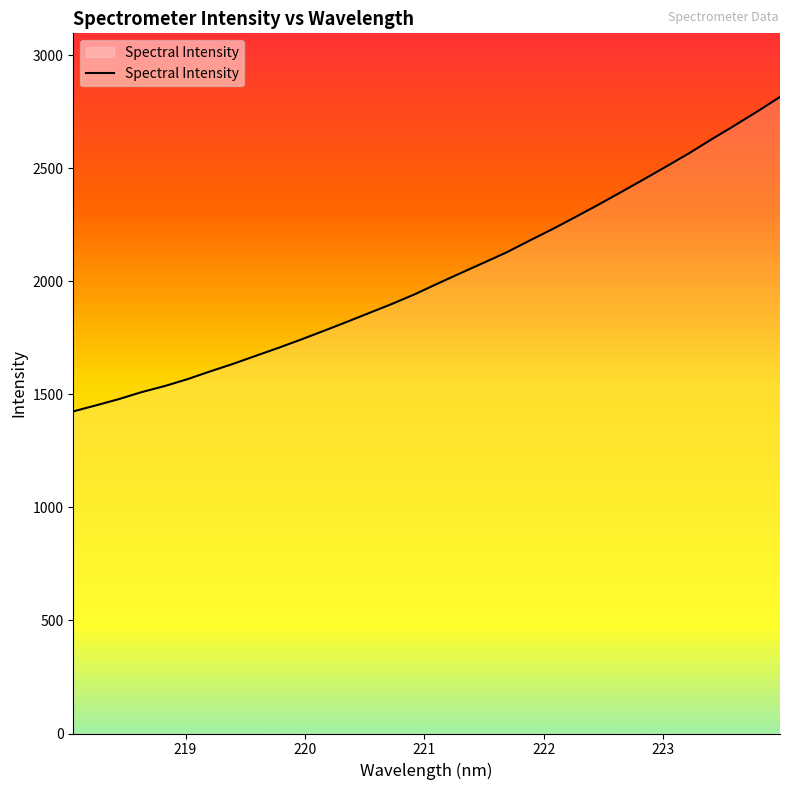

What is the difference between the maximum and minimum values?

1390.6